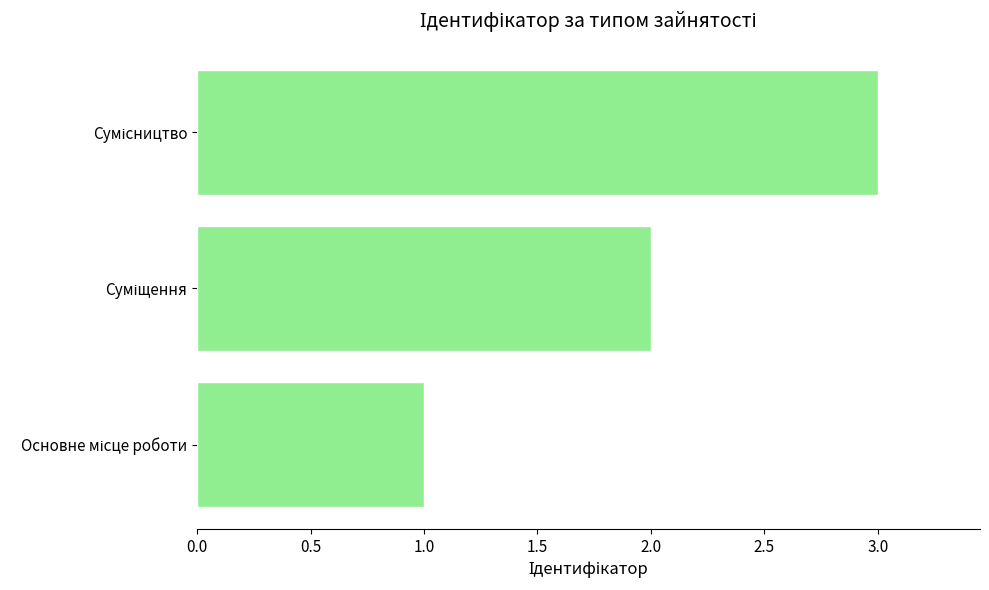

What is the maximum value shown in the chart?

3